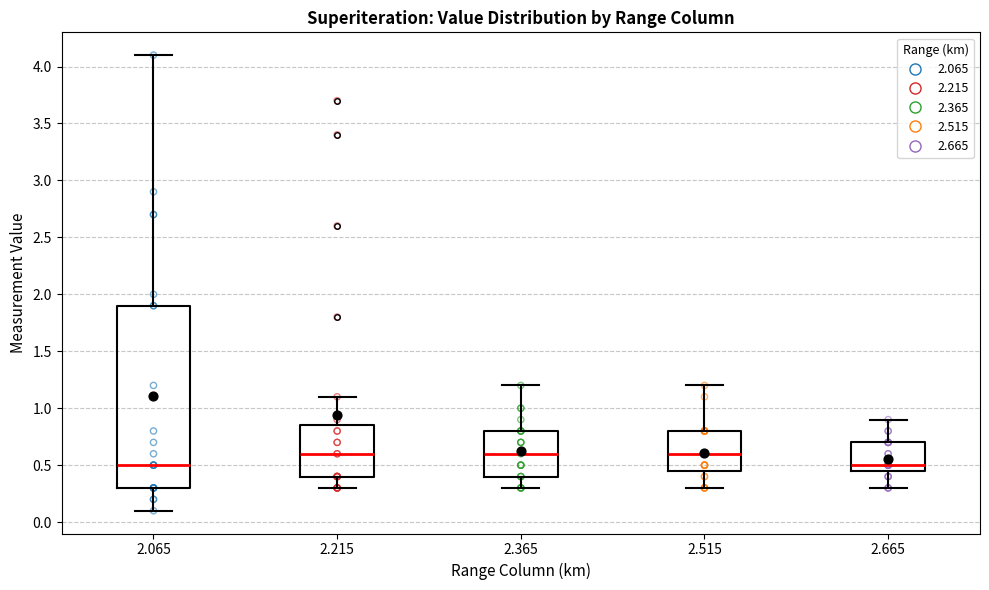

Reading left to right, read every box against the y-axis: the position of its median line, the range the box covers, and the ends of its whiskers. The values are not printed on the chart, so give them approximately, as read against the axis.

2.065: median 0.50, box 0.30 to 1.90, whiskers 0.10 to 4.10
2.215: median 0.60, box 0.40 to 0.85, whiskers 0.30 to 1.10
2.365: median 0.60, box 0.40 to 0.80, whiskers 0.30 to 1.20
2.515: median 0.60, box 0.45 to 0.80, whiskers 0.30 to 1.20
2.665: median 0.50, box 0.45 to 0.70, whiskers 0.30 to 0.90